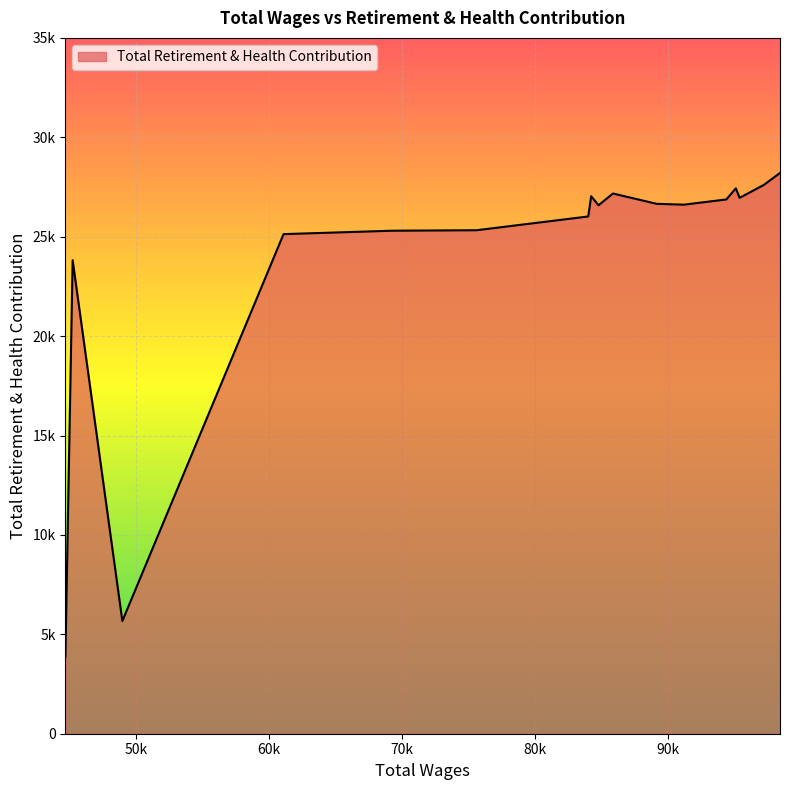

What is the greatest value displayed?

28206